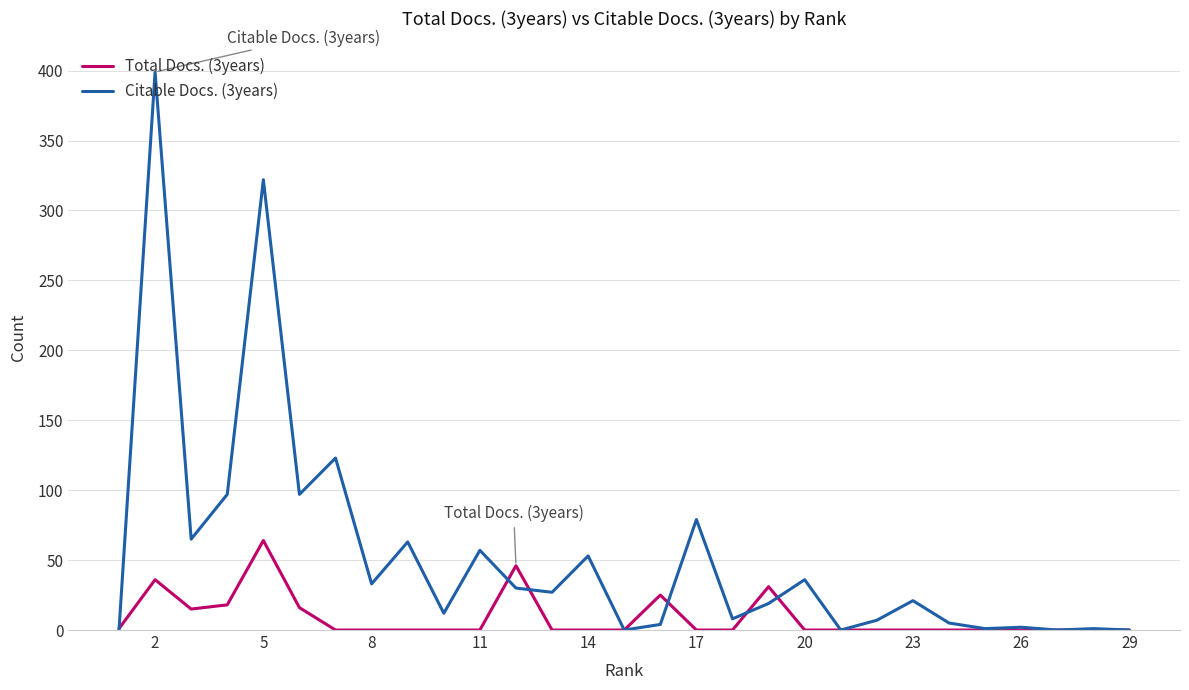

Which series has the largest range (max minus min)?

Citable Docs. (3years)